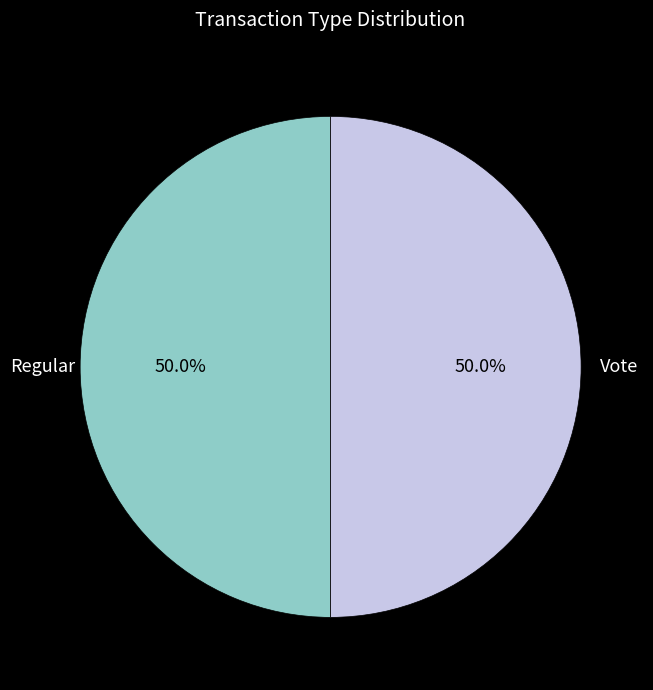

How much of the chart is everything except Regular?

50.0%